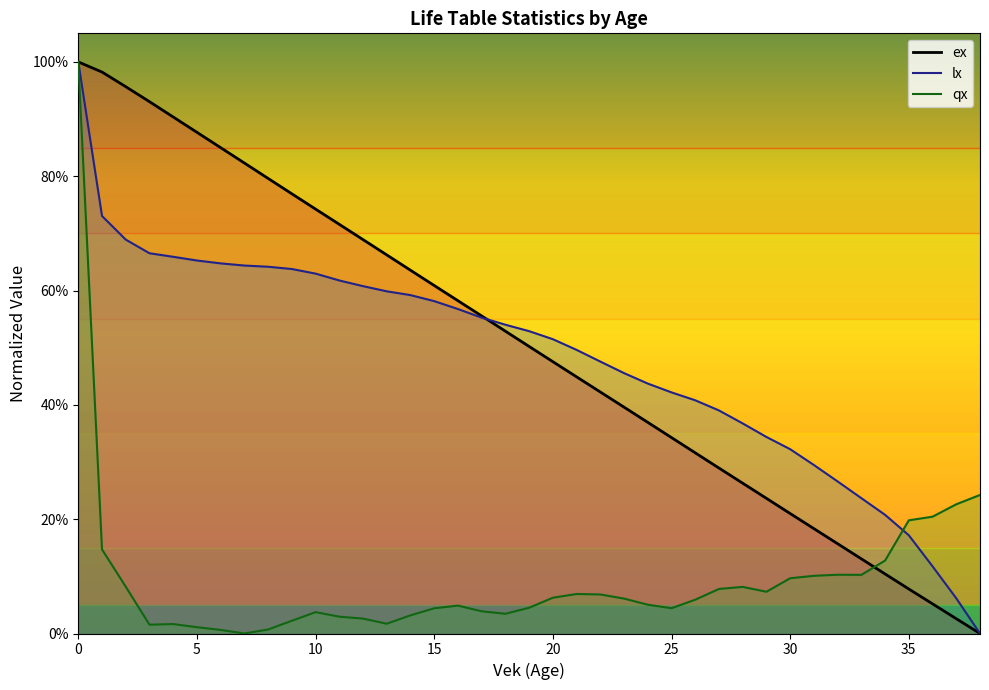

Between 31 and 30, which is larger?

31